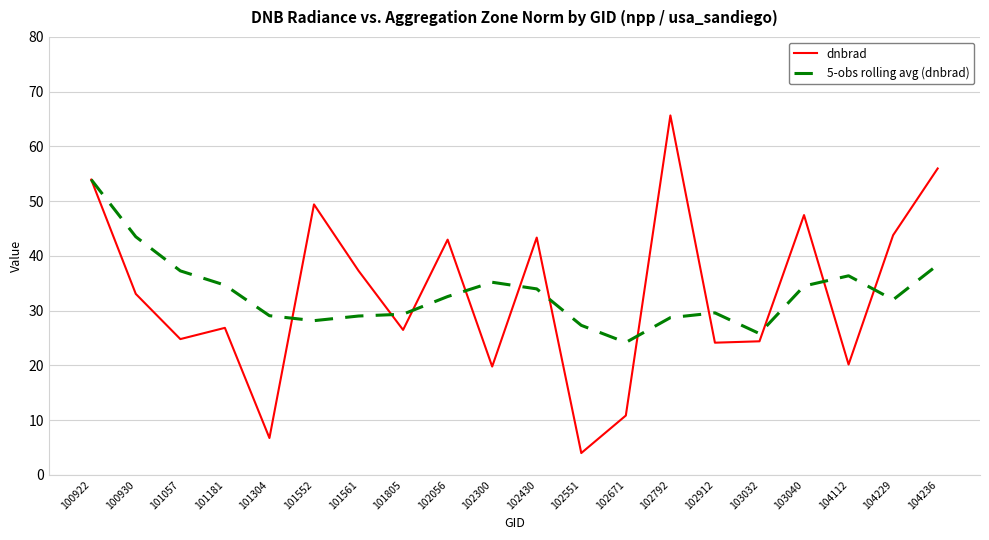

Which series changed the most between 101057 and 104229?

dnbrad